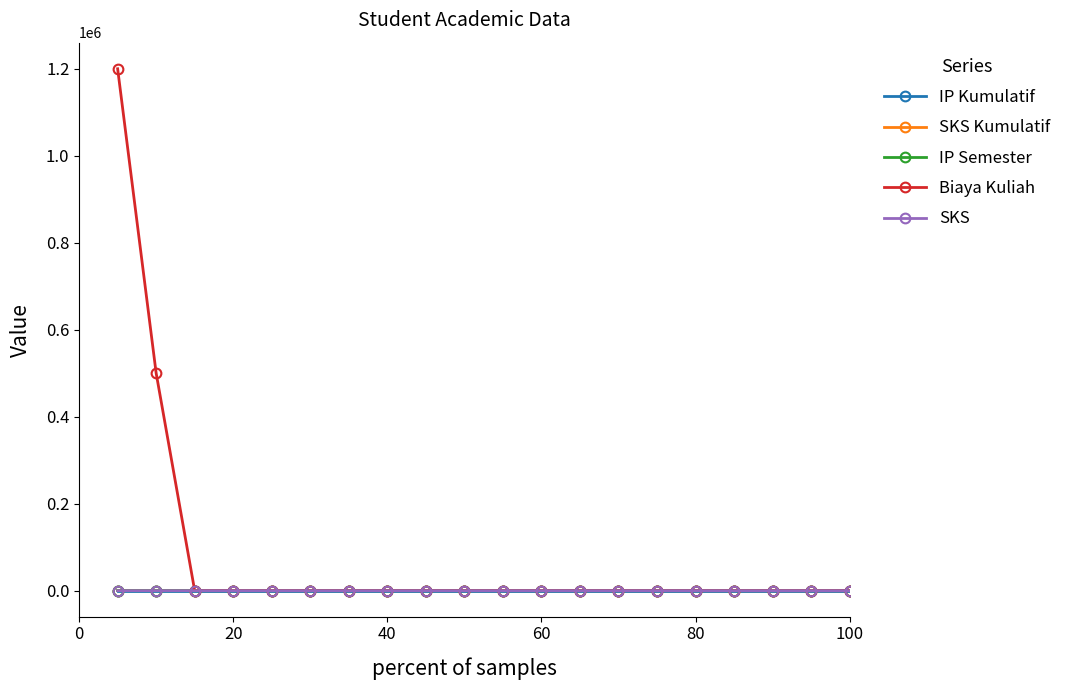

Which series has the largest range (max minus min)?

Biaya Kuliah